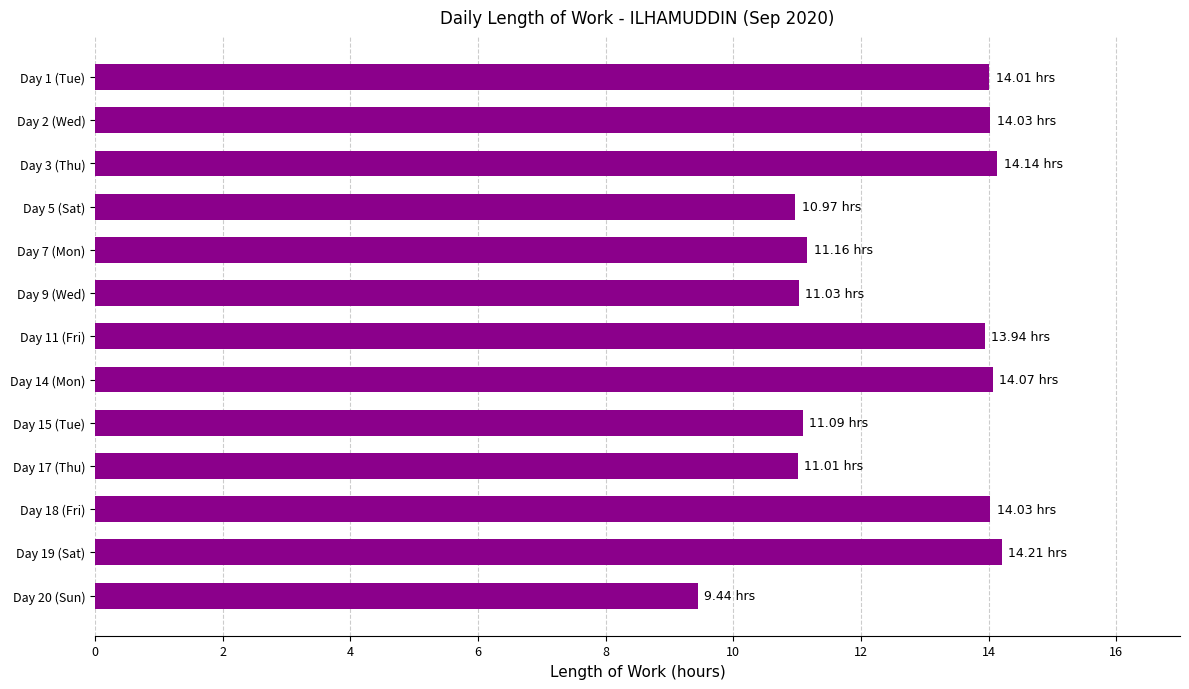

Does the chart contain any negative values?

No